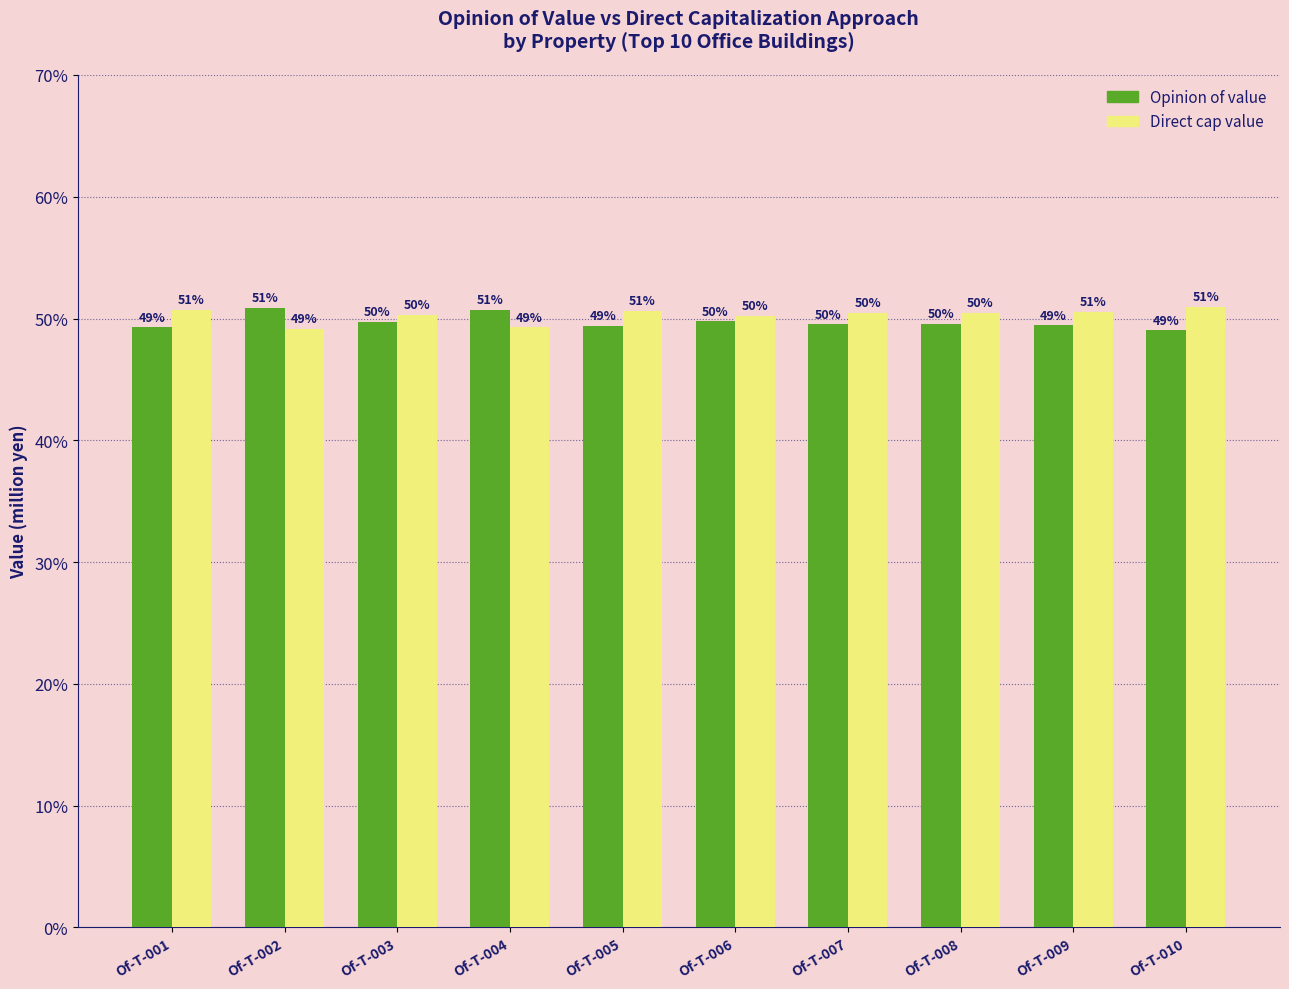

What is the average value of the Direct cap value series?

50.3